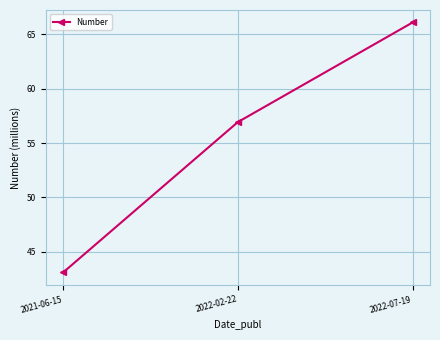

What is the average value?

55.4